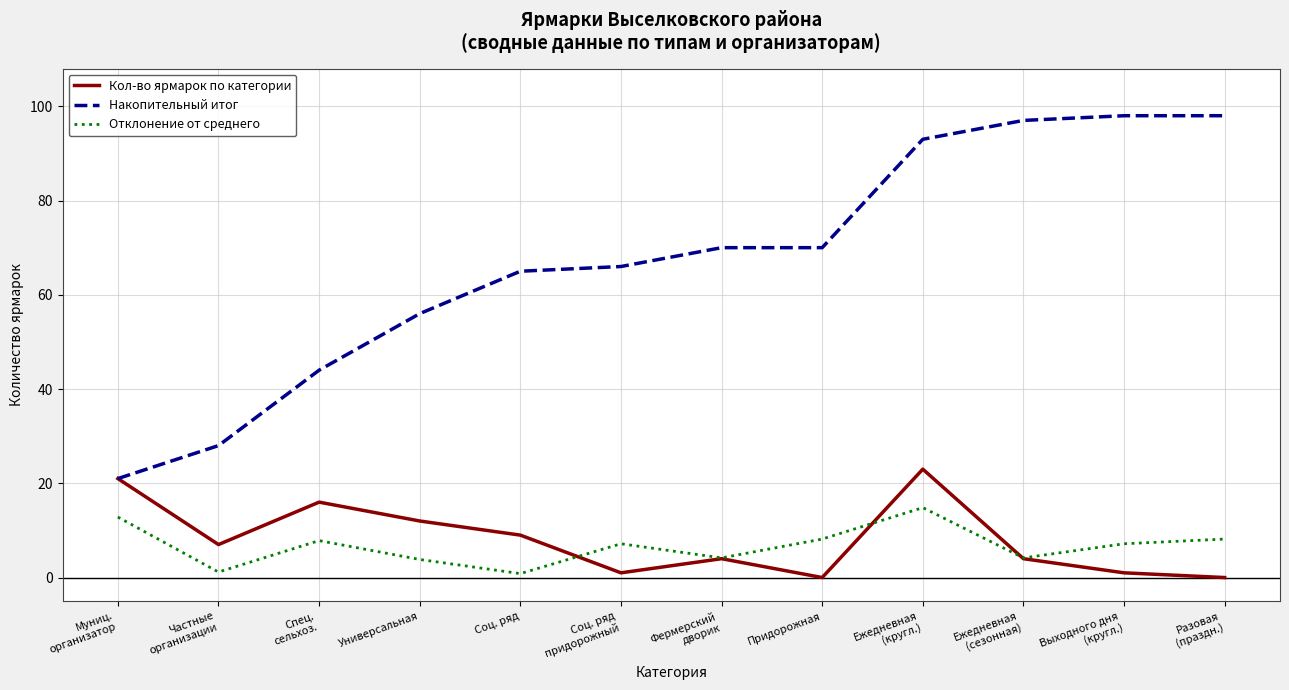

What are all the series names shown in the legend?

Кол-во ярмарок по категории, Накопительный итог, Отклонение от среднего